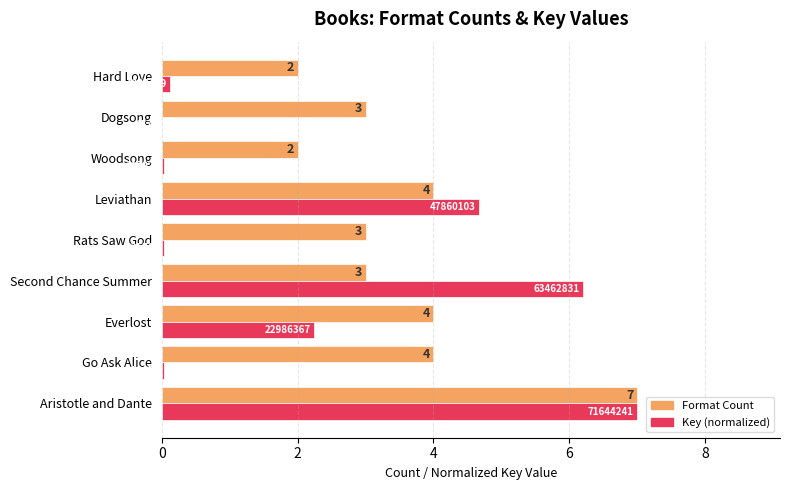

How many data points does each series have?

9